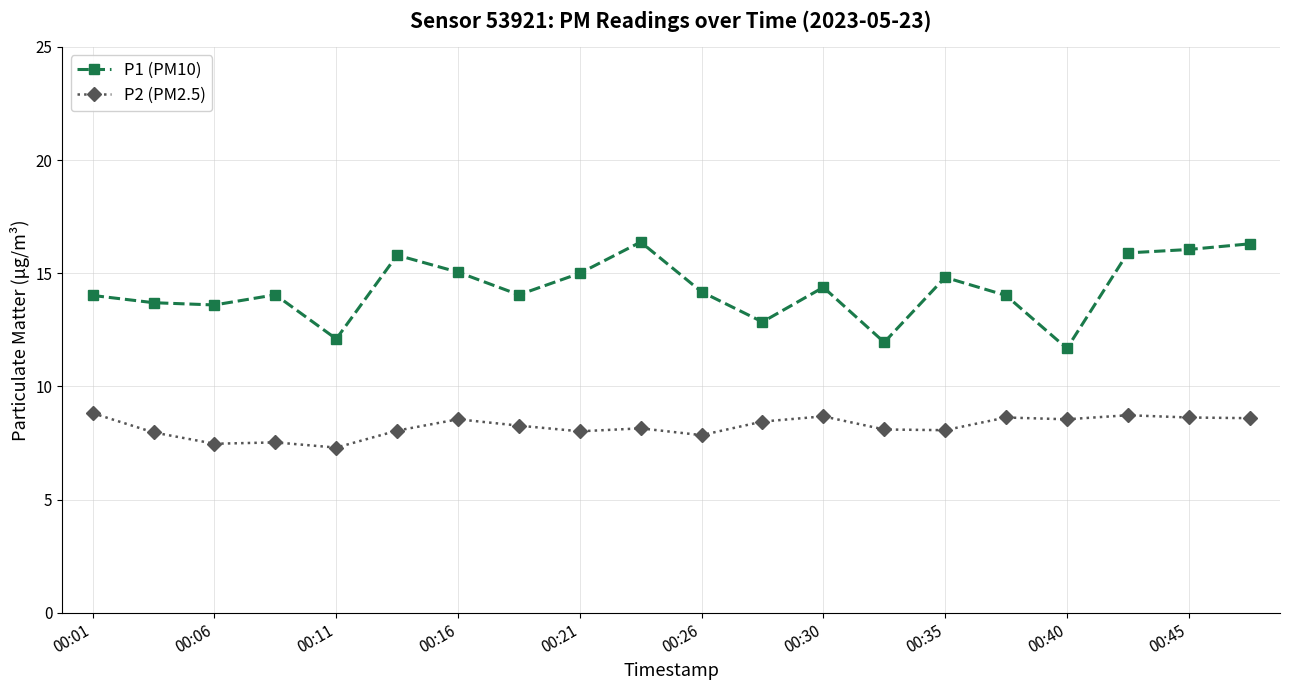

List the series in order of their peak value, lowest first.

P2 (PM2.5), P1 (PM10)